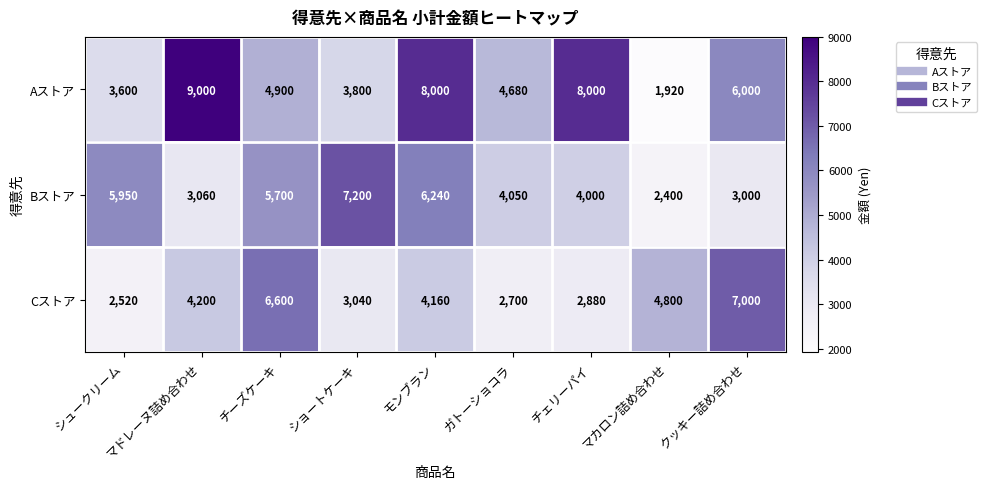

Is it true that Bストア equals 3000 at クッキー詰め合わせ?

True